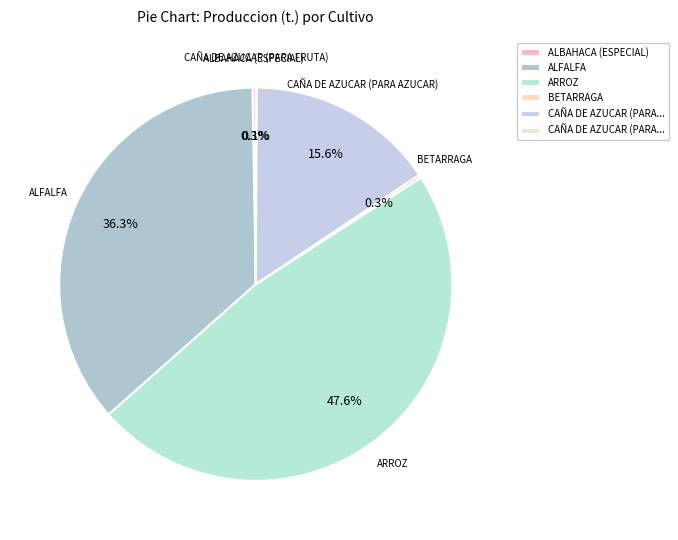

Combined, what portion of the pie is CAÑA DE AZUCAR (PARA AZUCAR) and ARROZ?

63.1%